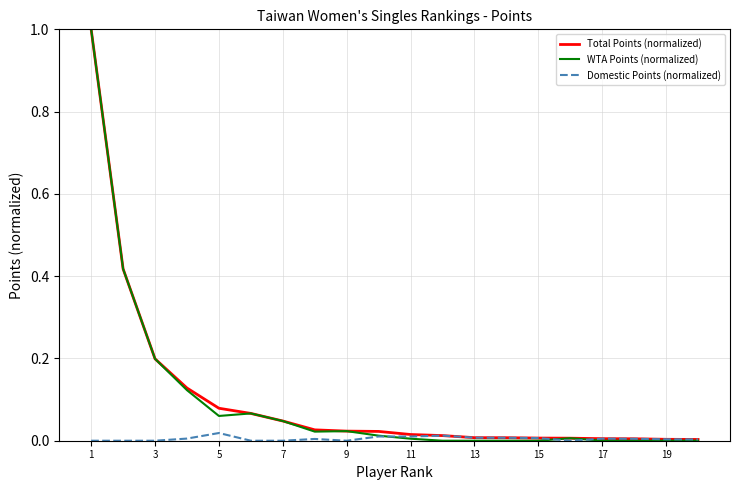

What are all the series names shown in the legend?

Total Points (normalized), WTA Points (normalized), Domestic Points (normalized)